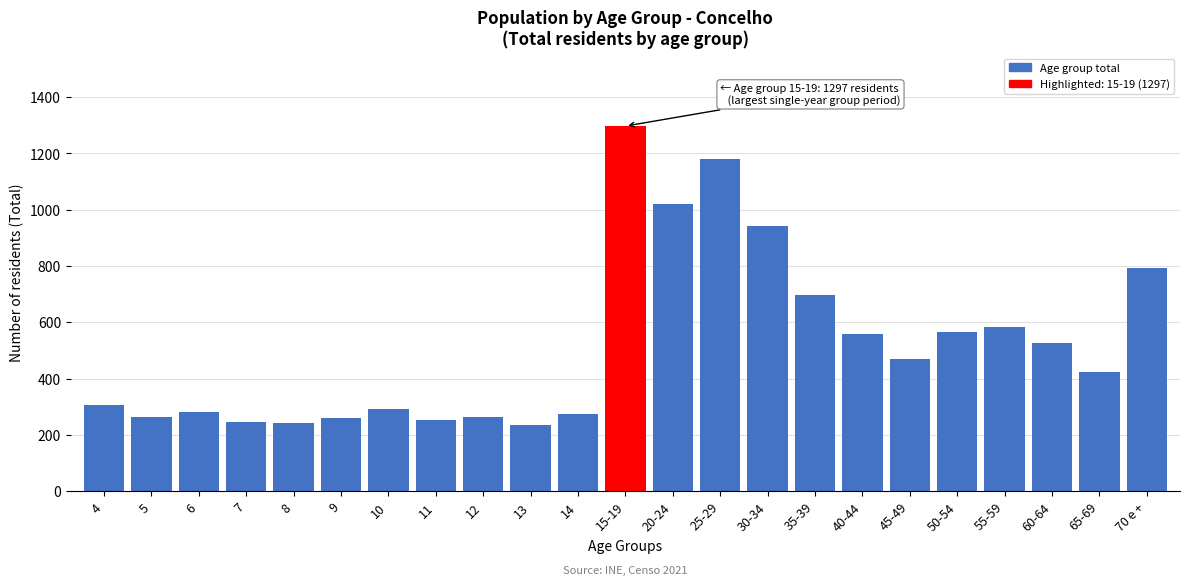

What is the change in value from 8 to 25-29?

+938